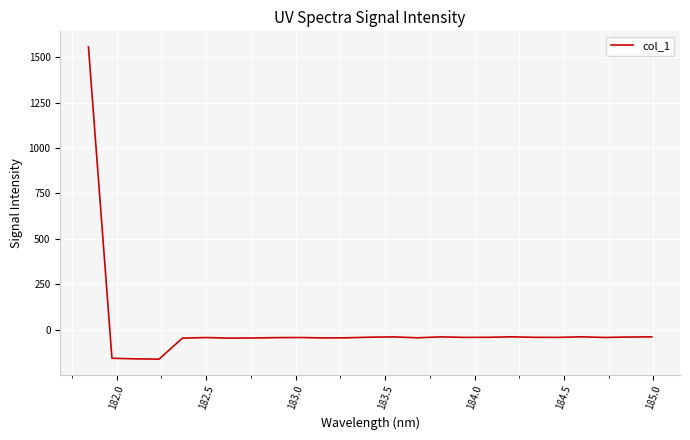

What is the smallest value displayed?

-163.4